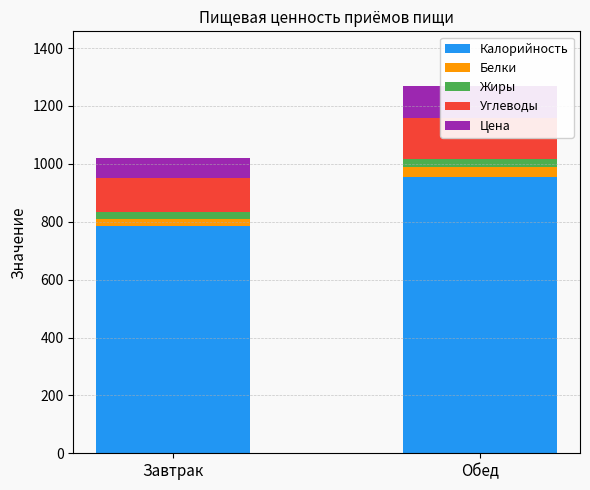

Which category has the lowest value in the Углеводы series?

Завтрак